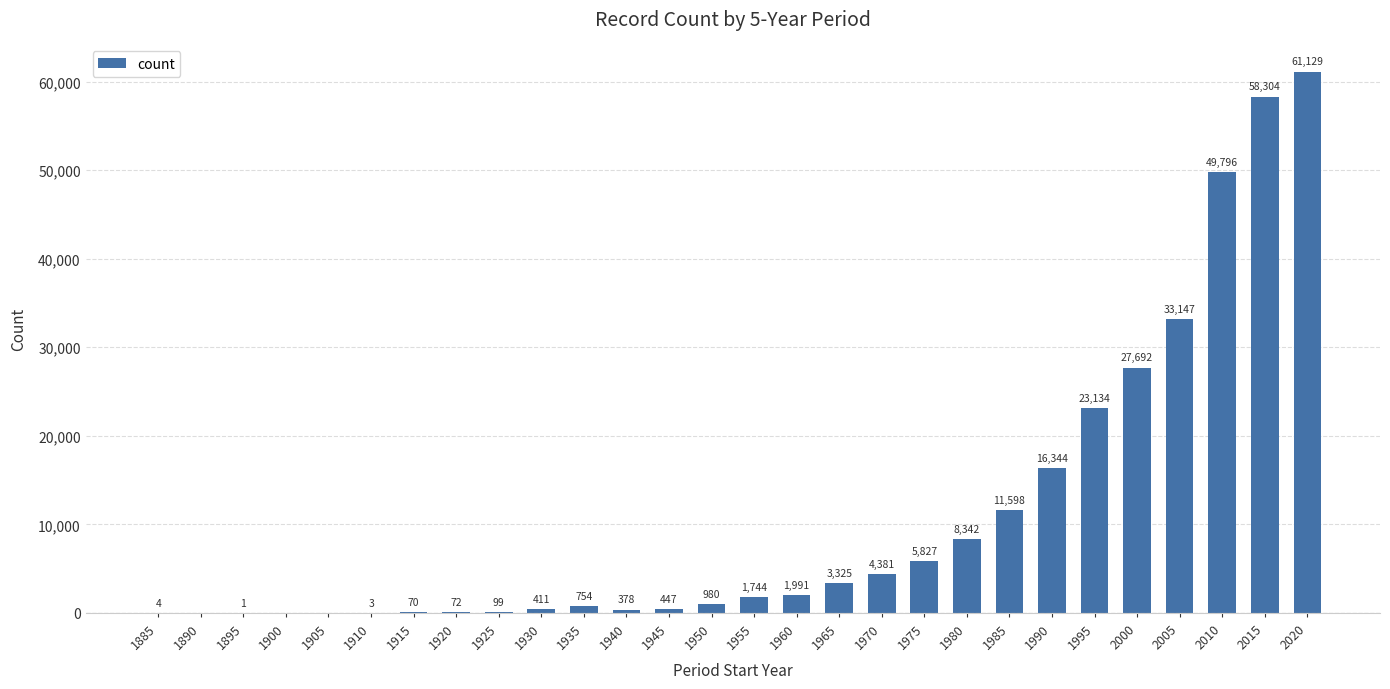

How many values are above zero?

25